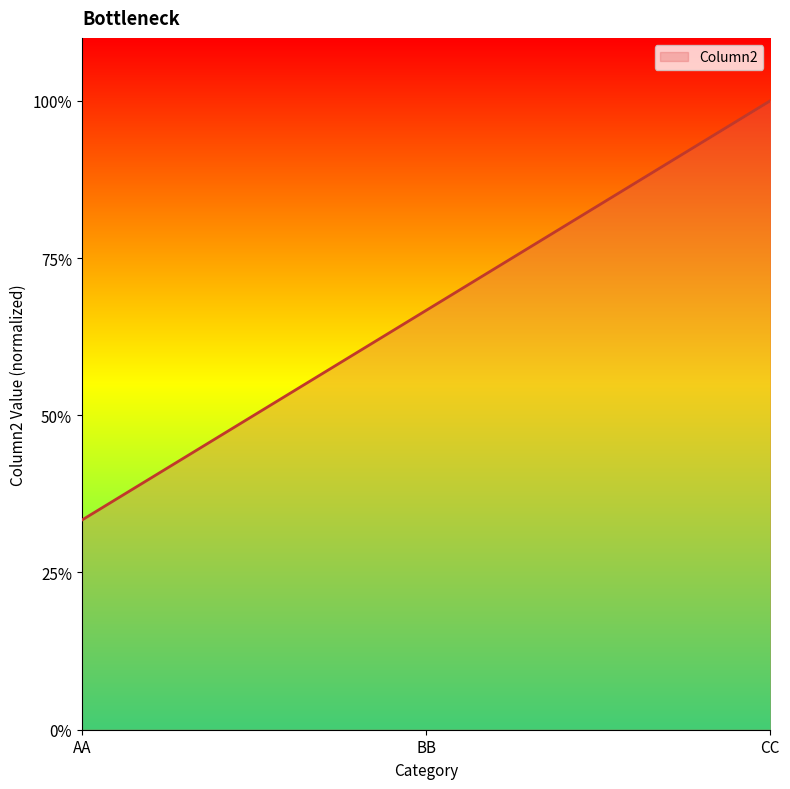

At which label is the value closest to 0?

AA